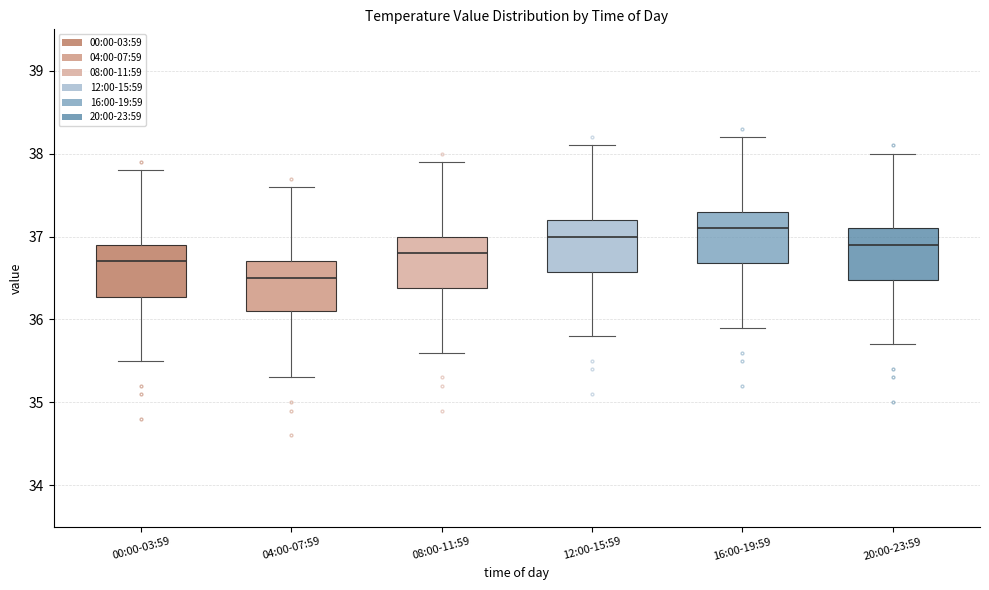

Which box's median line is the lowest?

04:00-07:59